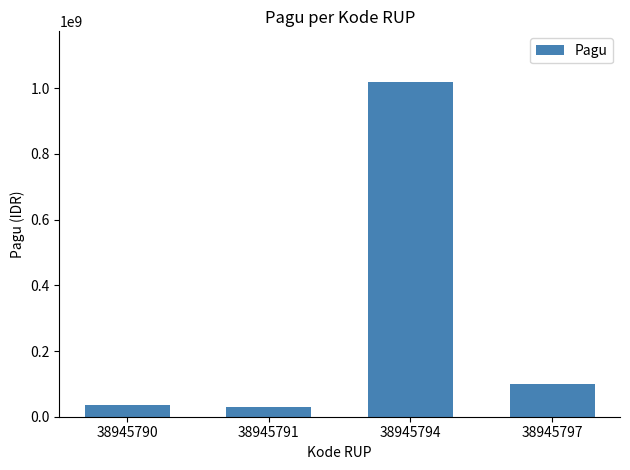

The value at 38945791 is 30000000. True or false?

True